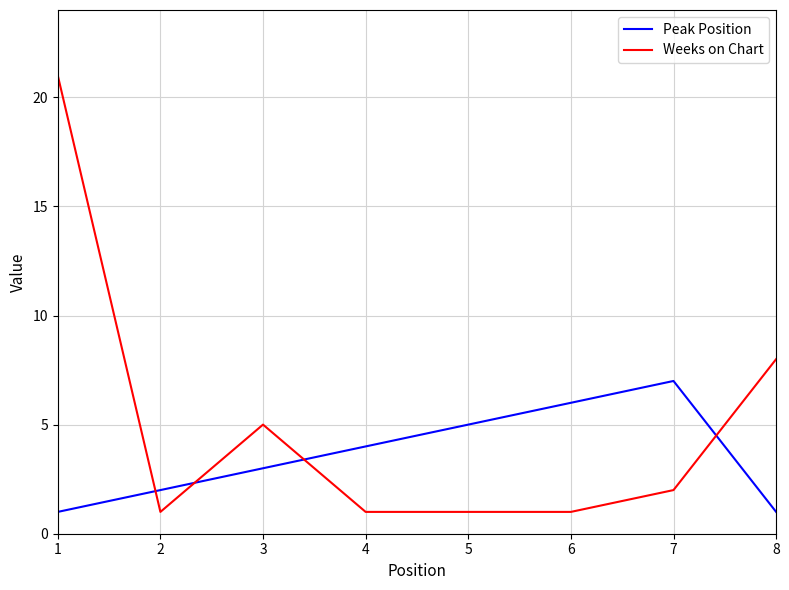

True or false: Peak Position and Weeks on Chart cross at least once.

True